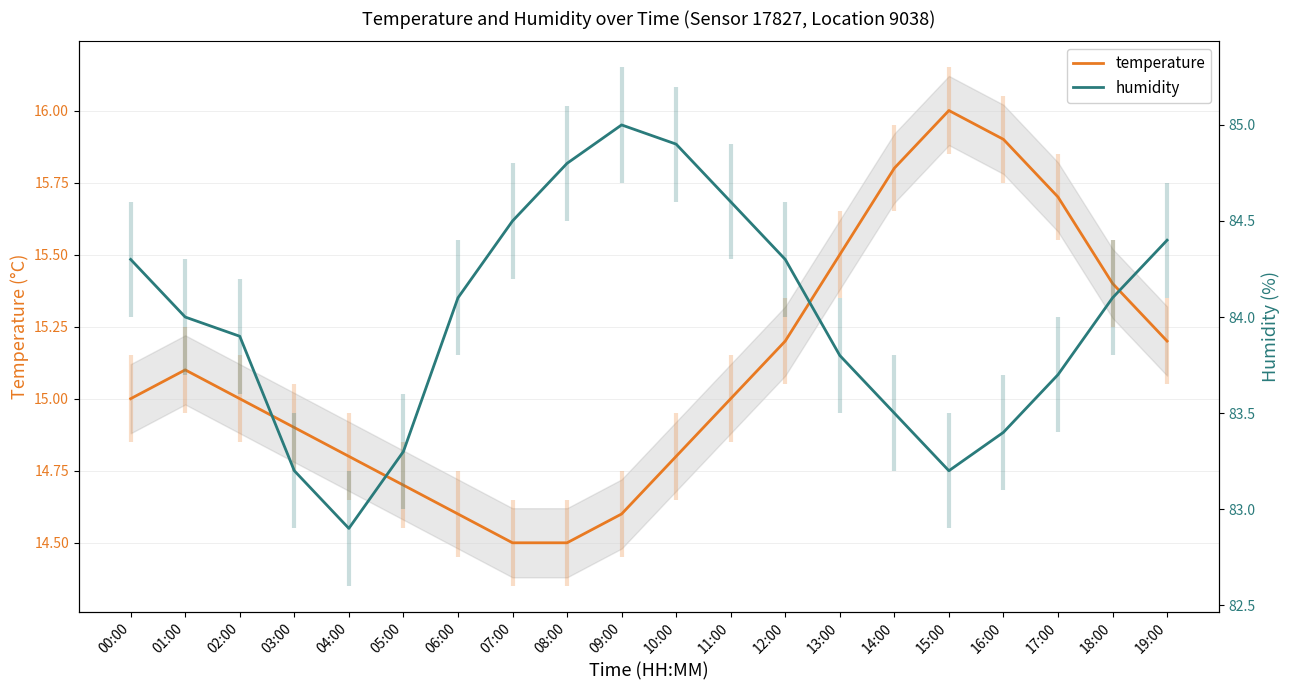

Reading left to right, transcribe all the data shown in this chart.

temperature: 00:00=15.0	01:00=15.1	02:00=15.0	03:00=14.9	04:00=14.8	05:00=14.7	06:00=14.6	07:00=14.5	08:00=14.5	09:00=14.6	10:00=14.8	11:00=15.0	12:00=15.2	13:00=15.5	14:00=15.8	15:00=16.0	16:00=15.9	17:00=15.7	18:00=15.4	19:00=15.2
humidity: 00:00=84.3	01:00=84.0	02:00=83.9	03:00=83.2	04:00=82.9	05:00=83.3	06:00=84.1	07:00=84.5	08:00=84.8	09:00=85.0	10:00=84.9	11:00=84.6	12:00=84.3	13:00=83.8	14:00=83.5	15:00=83.2	16:00=83.4	17:00=83.7	18:00=84.1	19:00=84.4